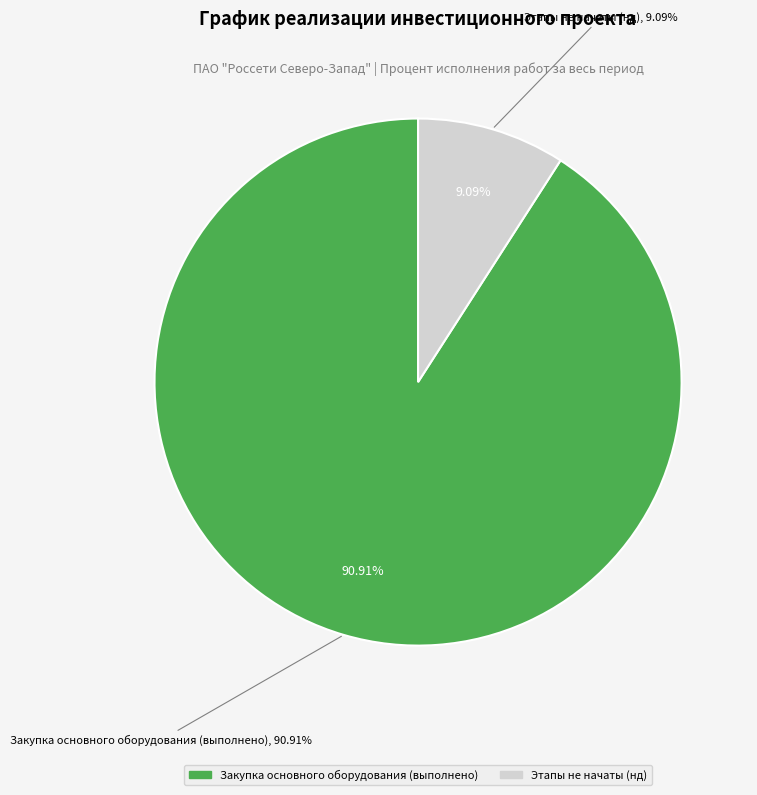

Is there any slice that represents more than half of the pie?

Yes